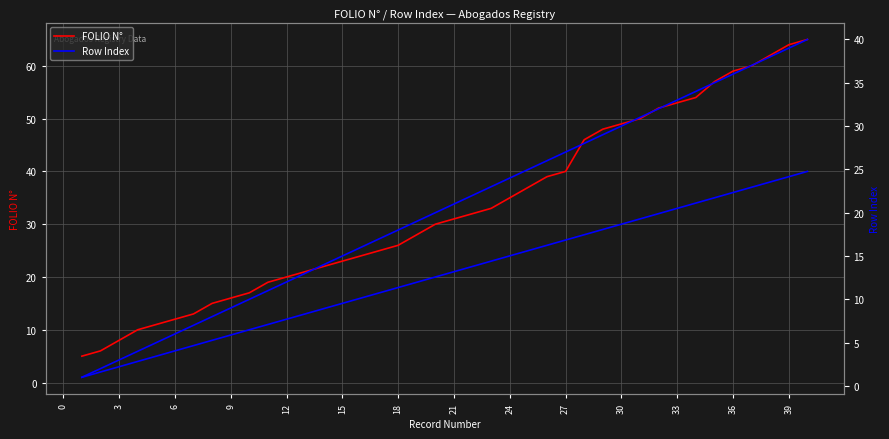

True or false: FOLIO N° and Row Index intersect in this chart.

False